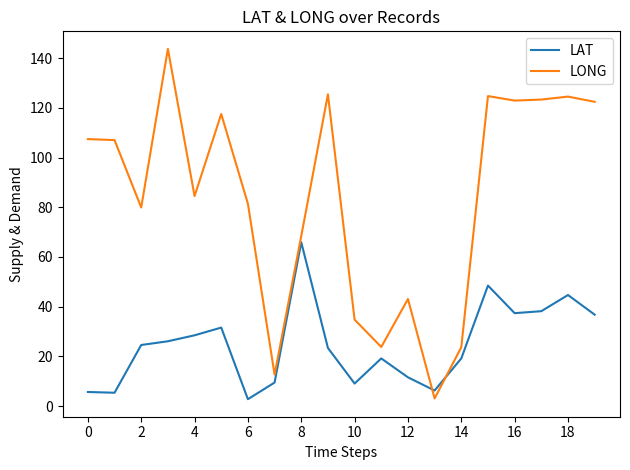

Rank the series by their maximum value, from highest to lowest.

LONG, LAT